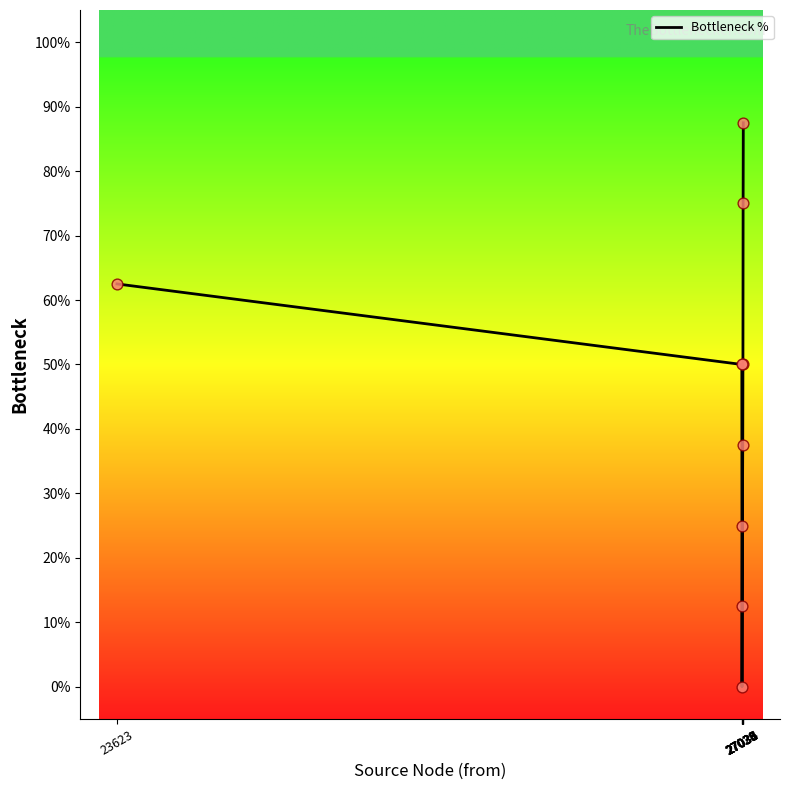

Approximately how many times larger is the value at 27035 compared to 27030?

6.0